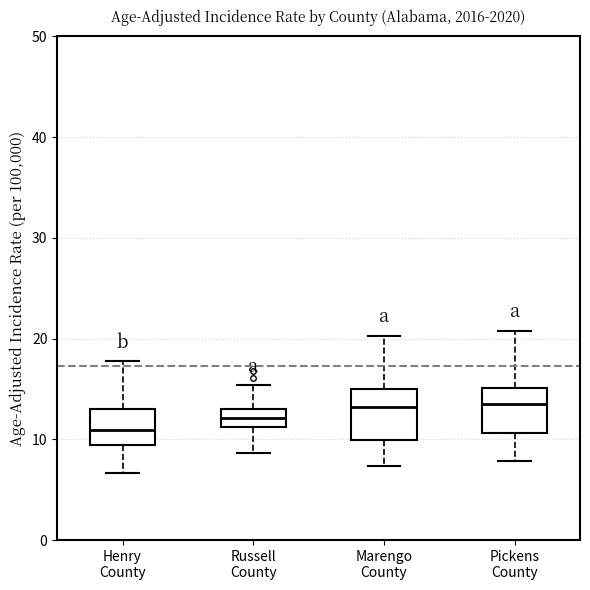

Reading left to right, transcribe this box plot: for each box, give where its median line is, the range the box spans, and where its two whiskers end, as read against the y-axis. The values are not printed on the chart, so give them approximately, as read against the axis.

Henry County: median 11, box 9 to 13, whiskers 7 to 18
Russell County: median 12, box 11 to 13, whiskers 9 to 15
Marengo County: median 13, box 10 to 15, whiskers 7 to 20
Pickens County: median 14, box 11 to 15, whiskers 8 to 21